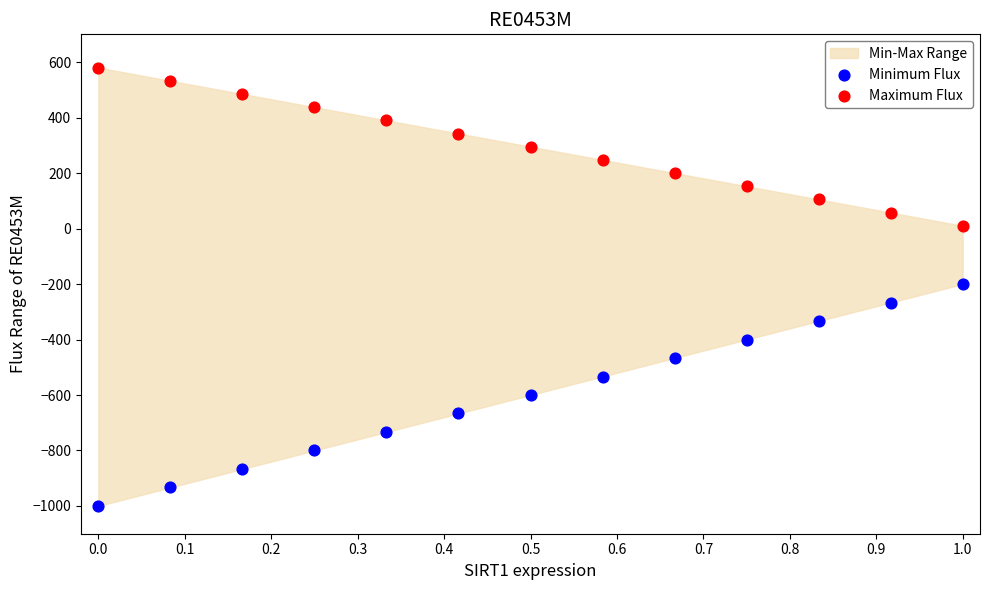

Which series has the widest spread of Y values?

Minimum Flux